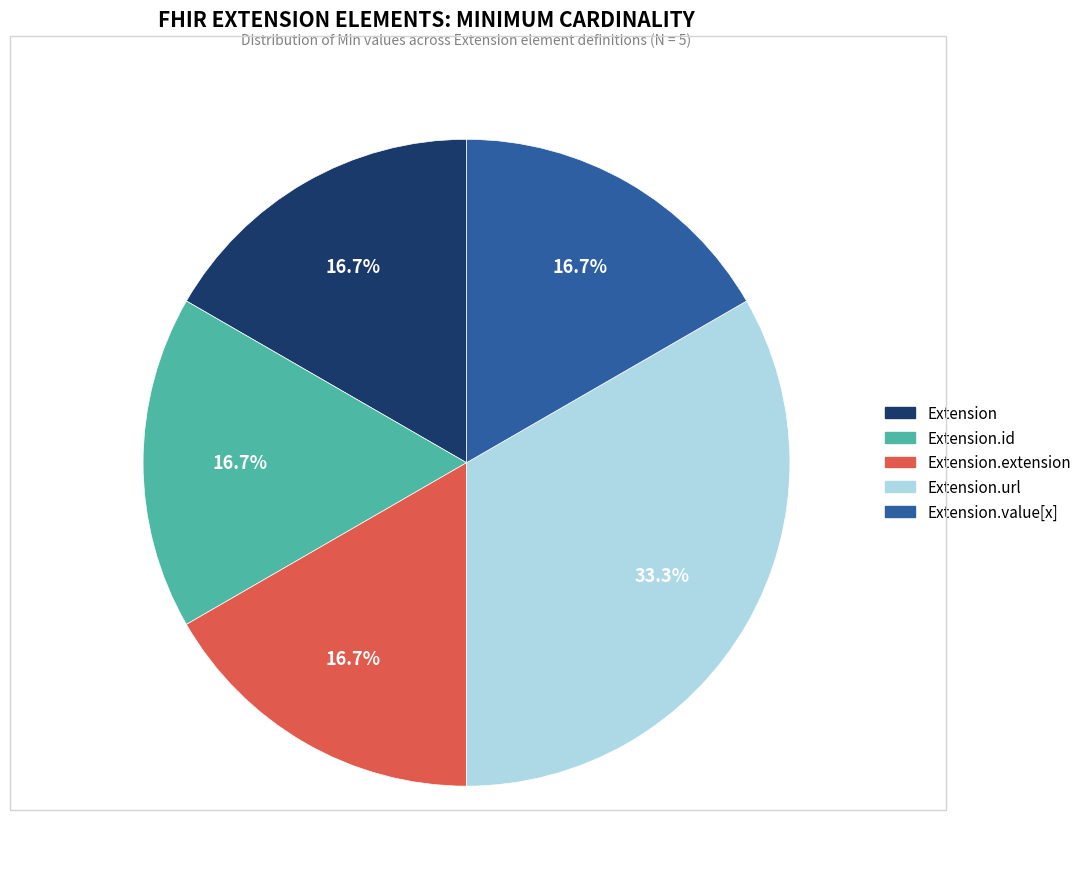

Does any single category account for the majority?

No